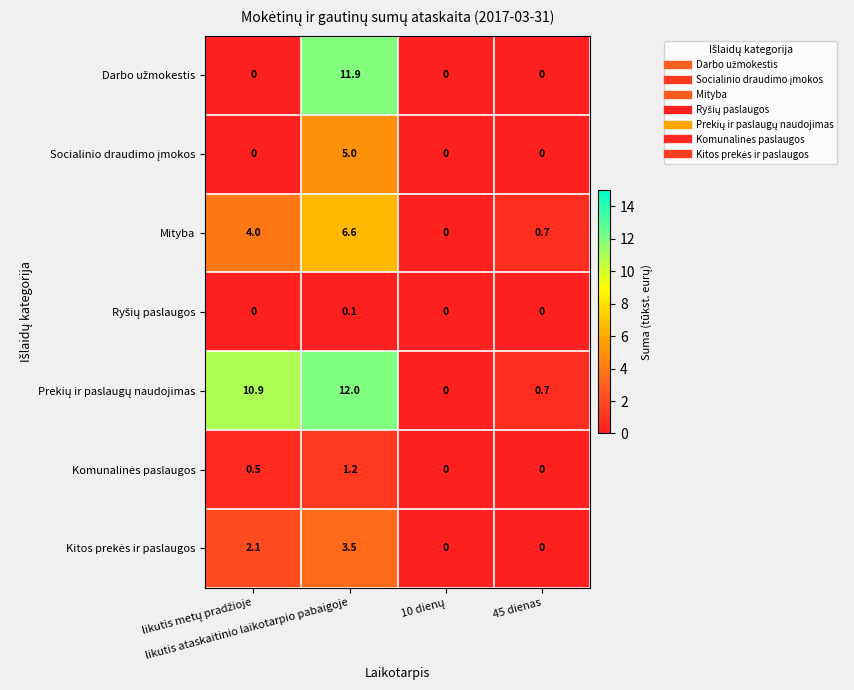

Which series changed the most between likutis ataskaitinio laikotarpio pabaigoje and 10 dienų?

Prekių ir paslaugų naudojimas